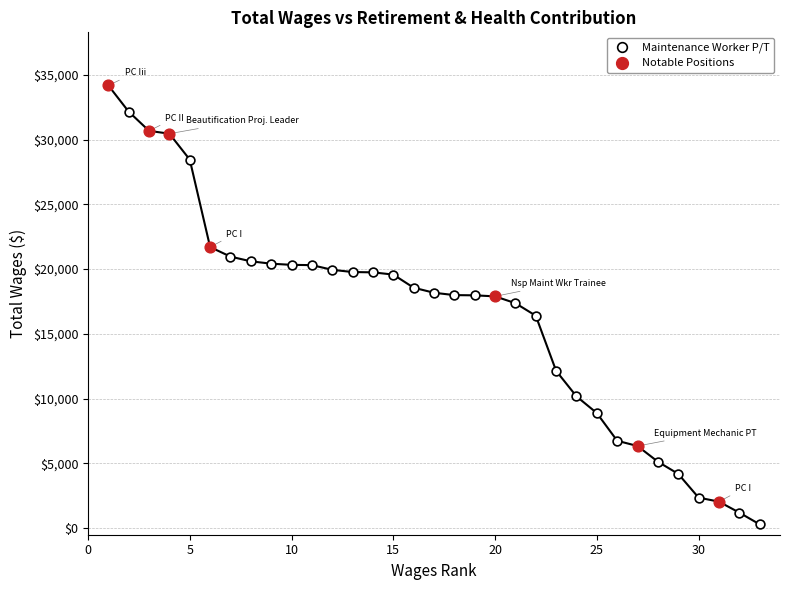

Which series reaches the minimum Y coordinate?

Maintenance Worker P/T